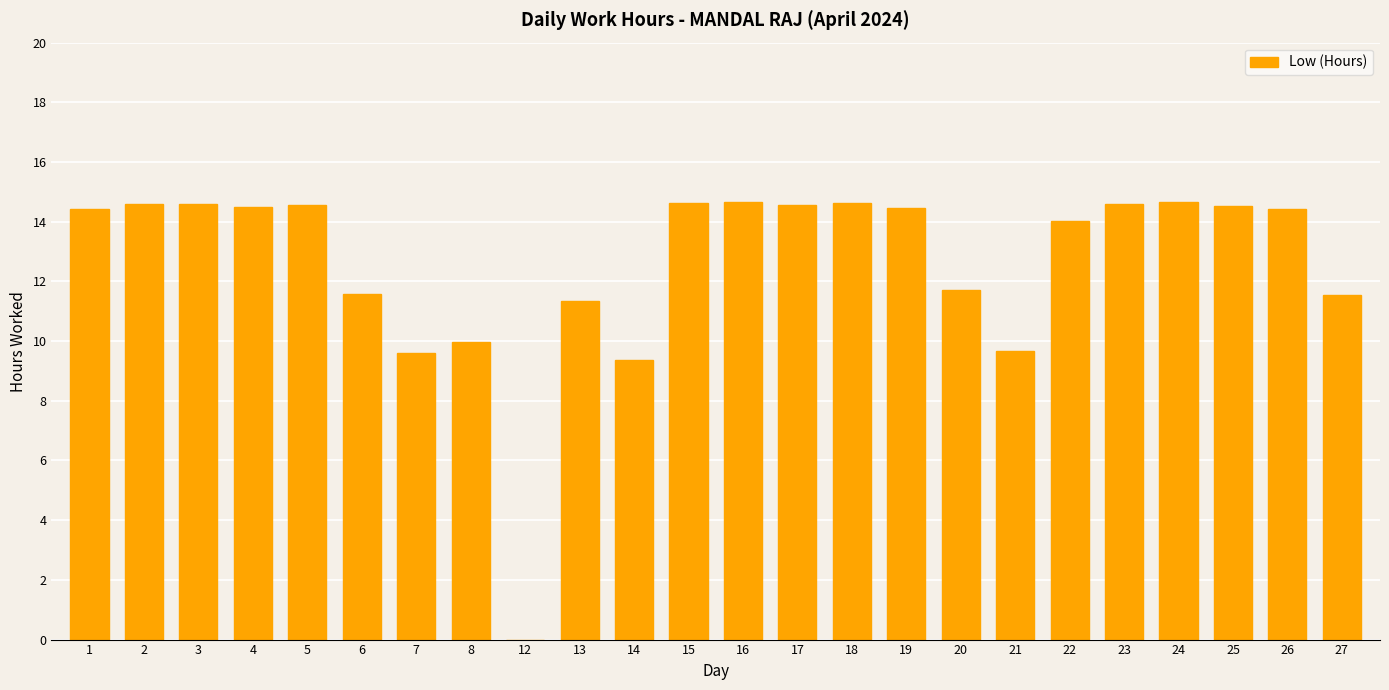

Read the value at 26.

14.4